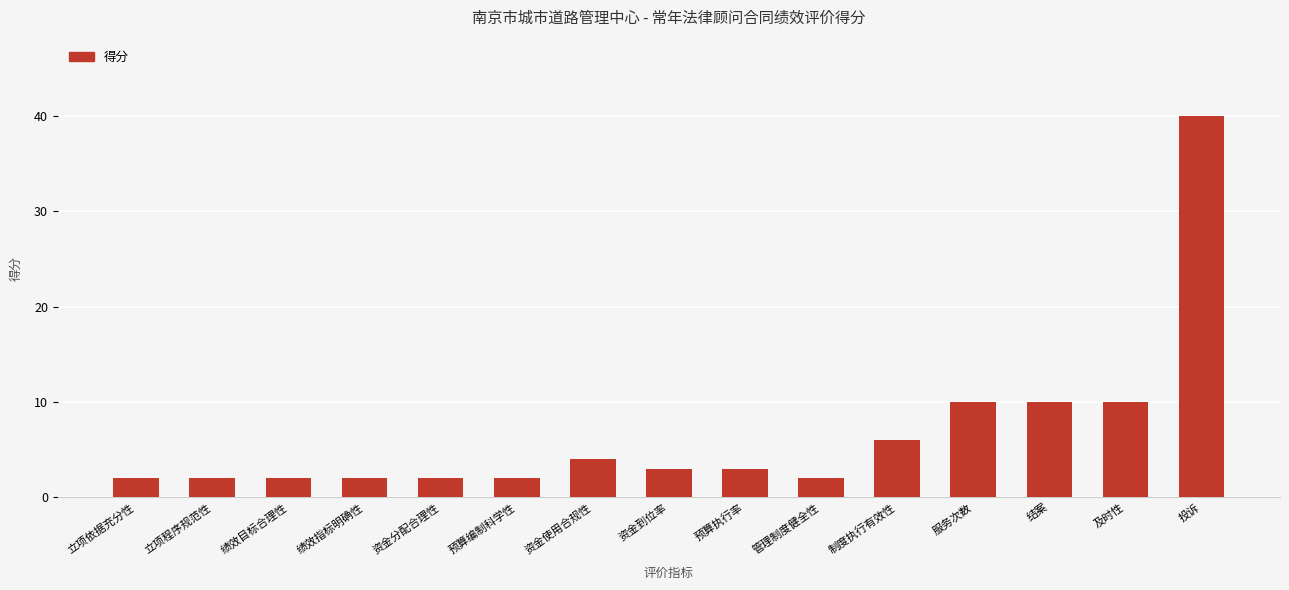

True or false: the data shows 4 at 资金使用合规性.

True